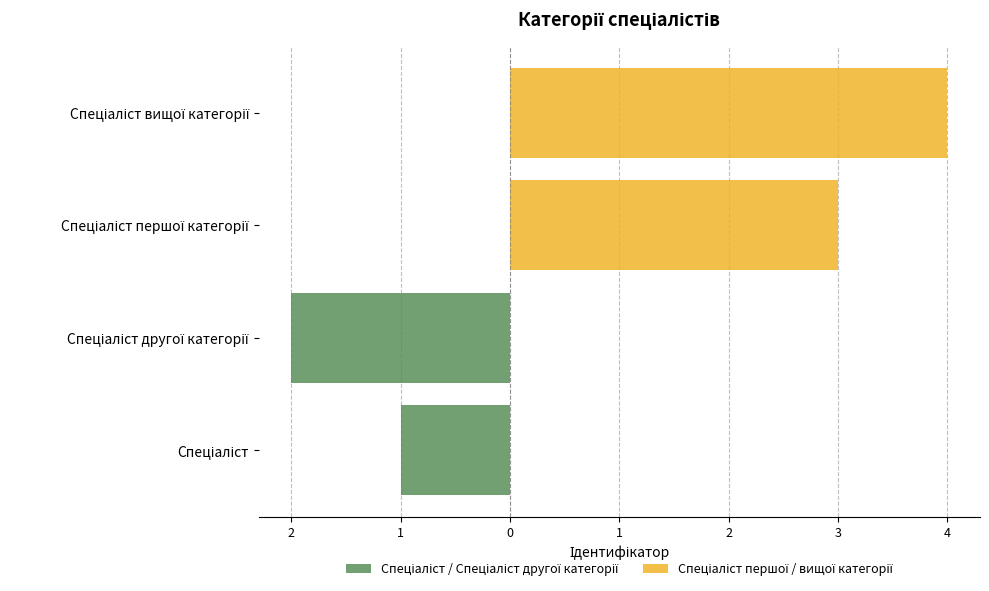

What is the total value across all series at Спеціаліст першої категорії?

3